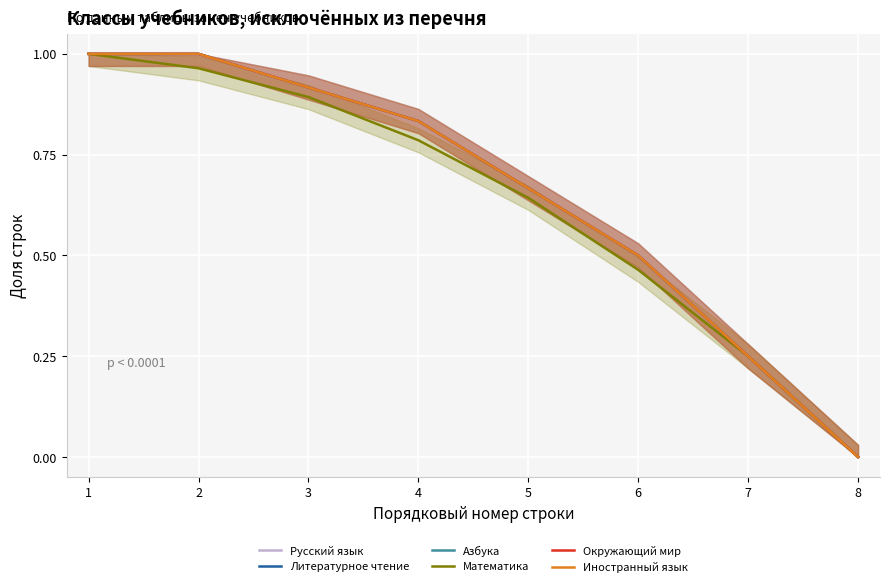

True or false: Математика has a value of 0.5 at 1.

False